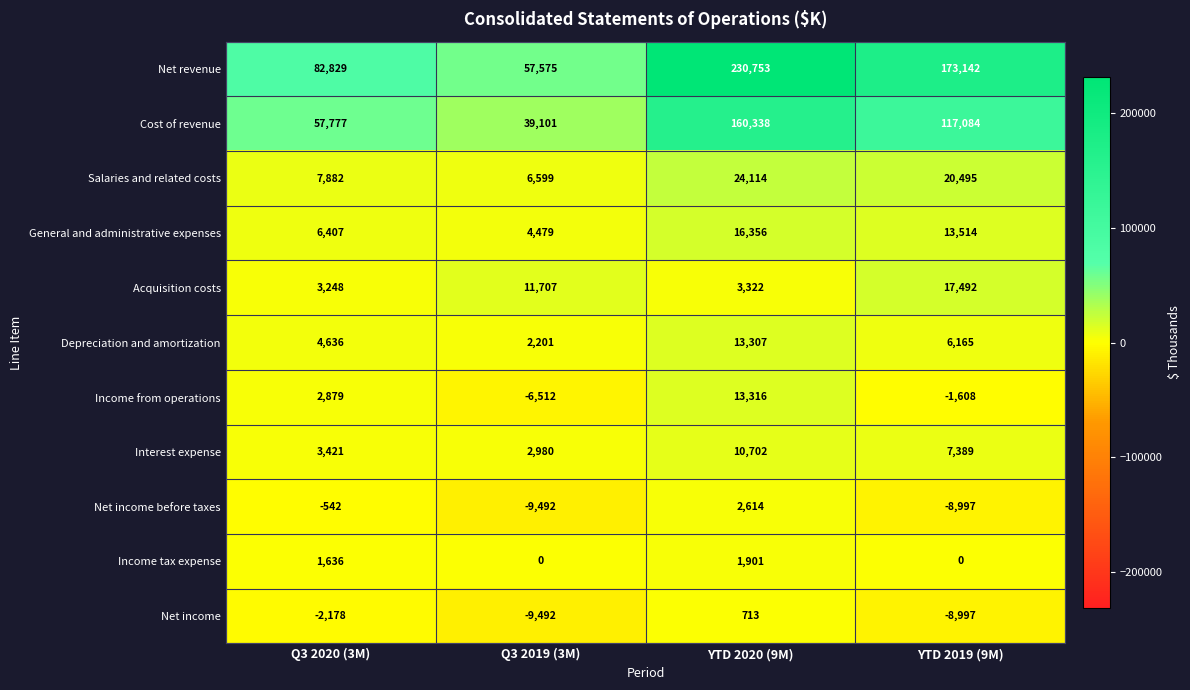

At which category does the chart reach its minimum across all series?

Q3 2019 (3M)